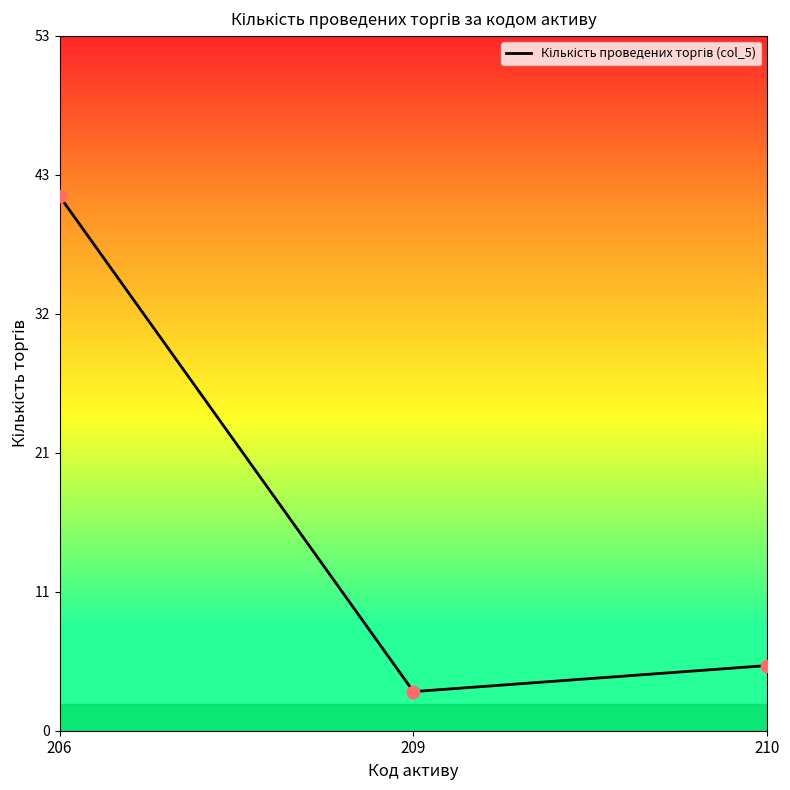

What is the change in value from 206 to 210?

-36